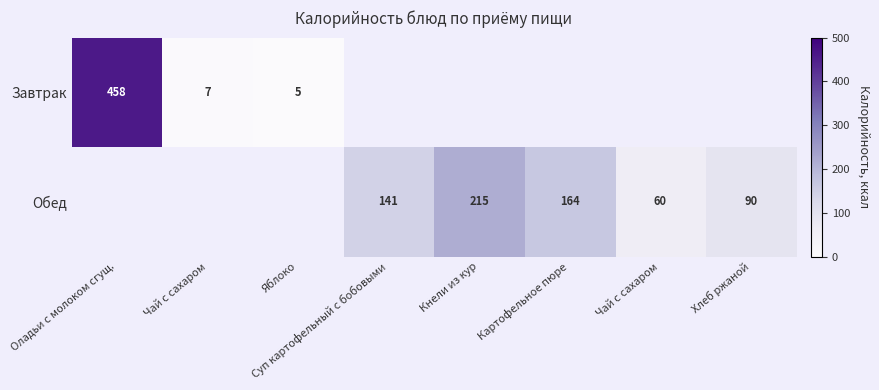

At how many categories does at least one series exceed 307?

1